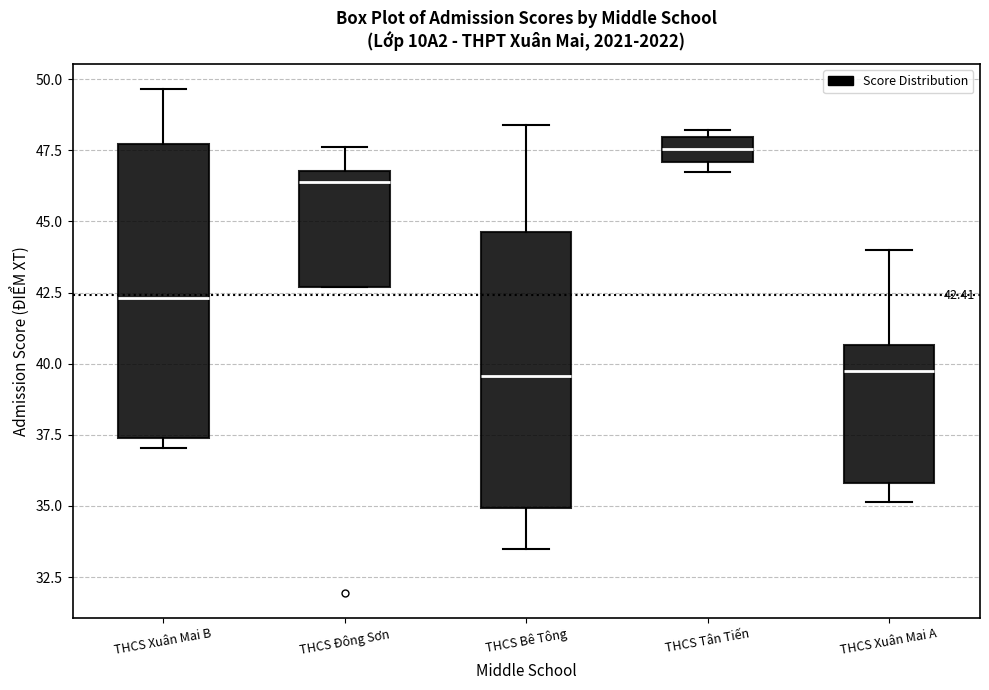

Which box is the tallest, from its lower edge to its upper edge?

THCS Xuân Mai B